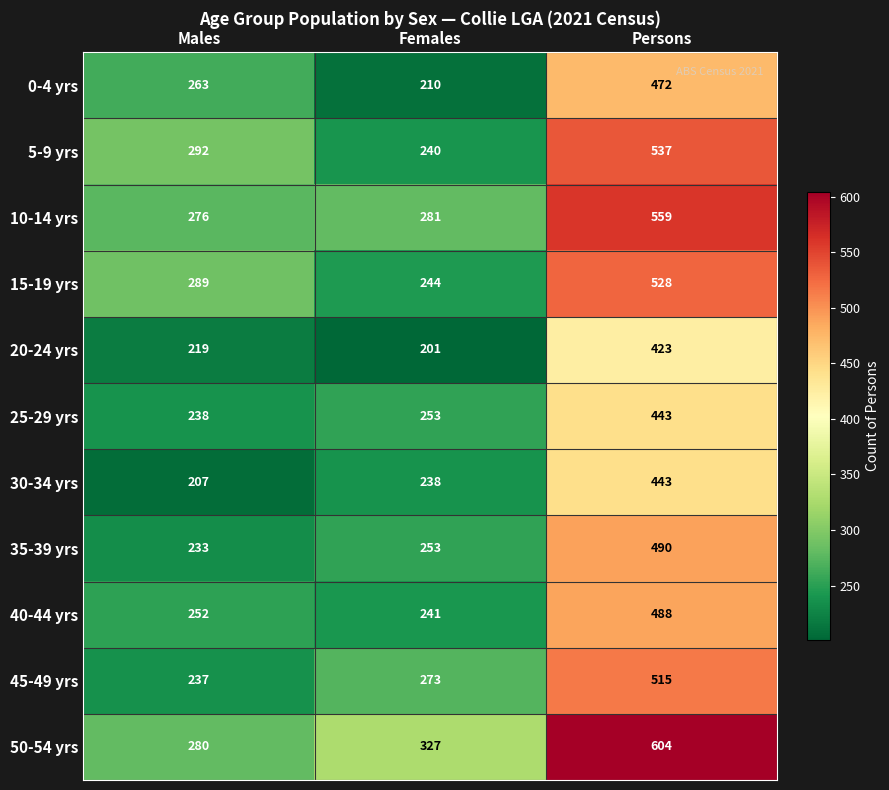

What value does the 0-4 yrs series have at Persons?

472